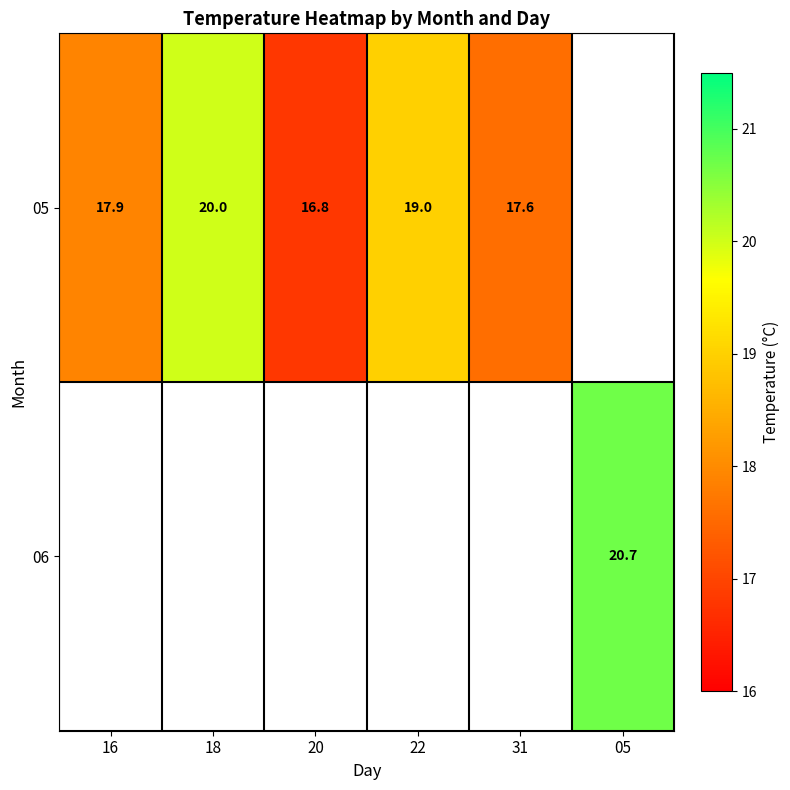

Is it true that 05 equals 16.8 at 20?

True